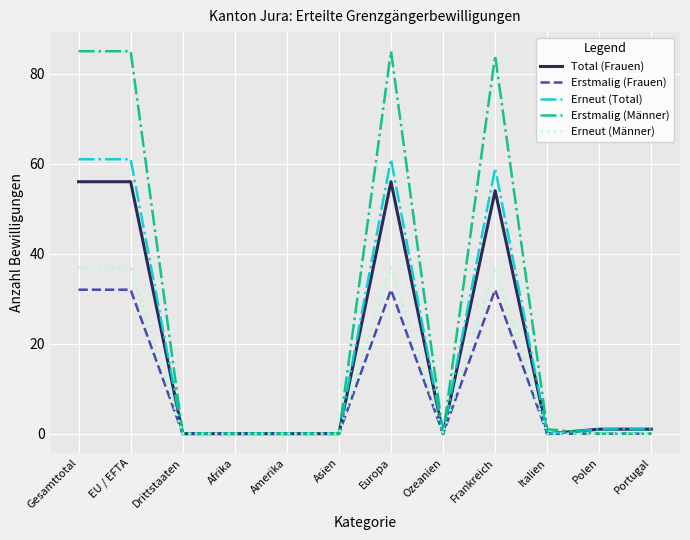

What is the highest value of the Erneut (Total) series?

61